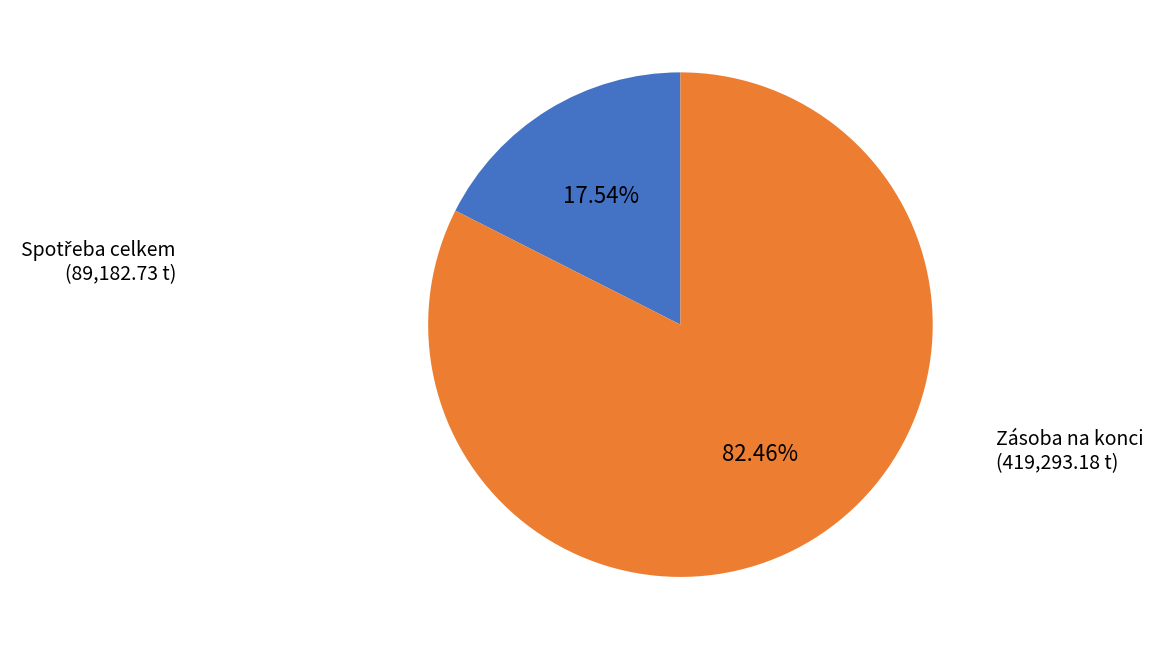

Which slice represents more than half of the pie?

Zásoba na konci (419,293.18 t)